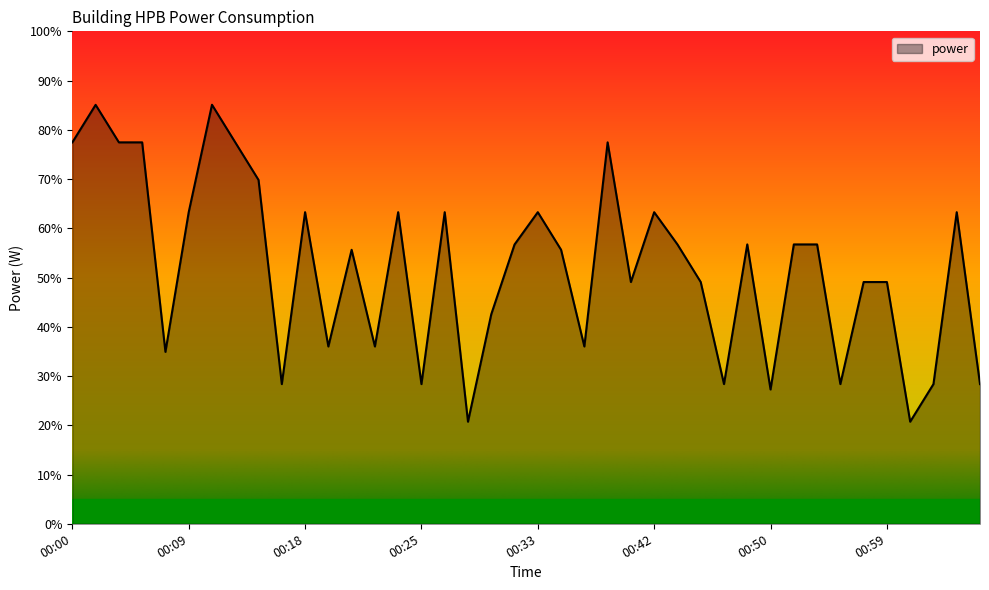

Does the chart have visible grid lines?

No